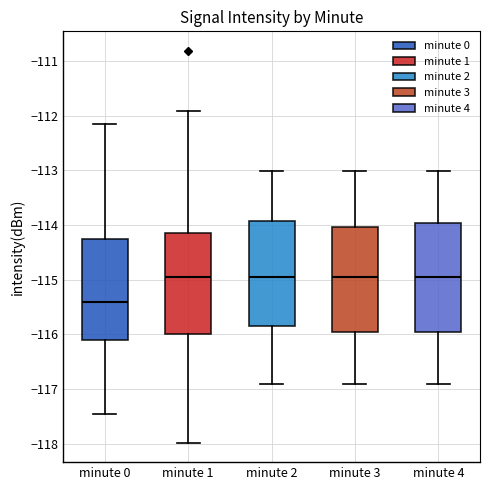

Reading left to right, transcribe this box plot: for each box, give where its median line is, the range the box spans, and where its two whiskers end, as read against the y-axis. The values are not printed on the chart, so give them approximately, as read against the axis.

minute 0: median -115.4, box -116.1 to -114.3, whiskers -117.5 to -112.1
minute 1: median -114.9, box -116.0 to -114.1, whiskers -118.0 to -111.9
minute 2: median -115.0, box -115.8 to -113.9, whiskers -116.9 to -113.0
minute 3: median -115.0, box -116.0 to -114.0, whiskers -116.9 to -113.0
minute 4: median -115.0, box -116.0 to -114.0, whiskers -116.9 to -113.0